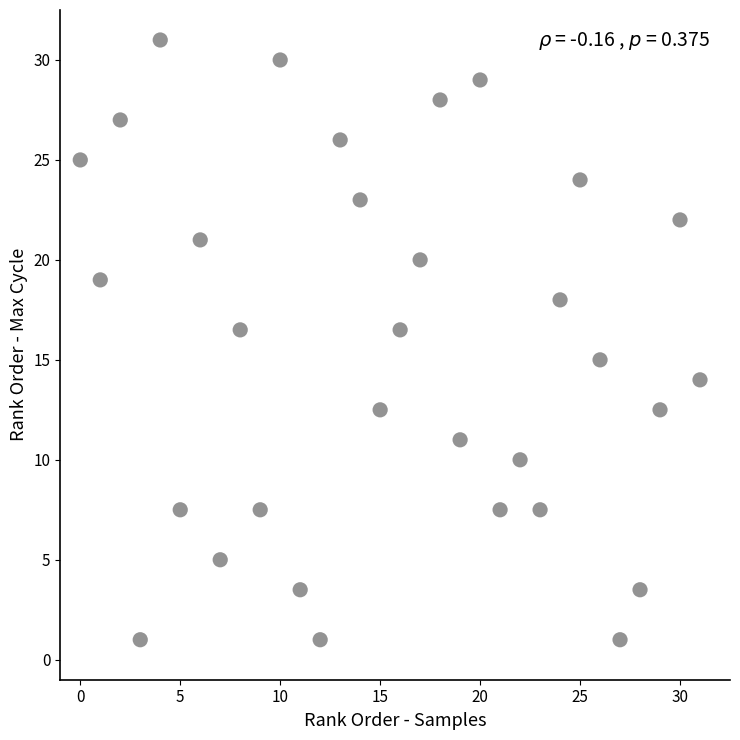

What is the range of Y values (max minus min)?

30.0